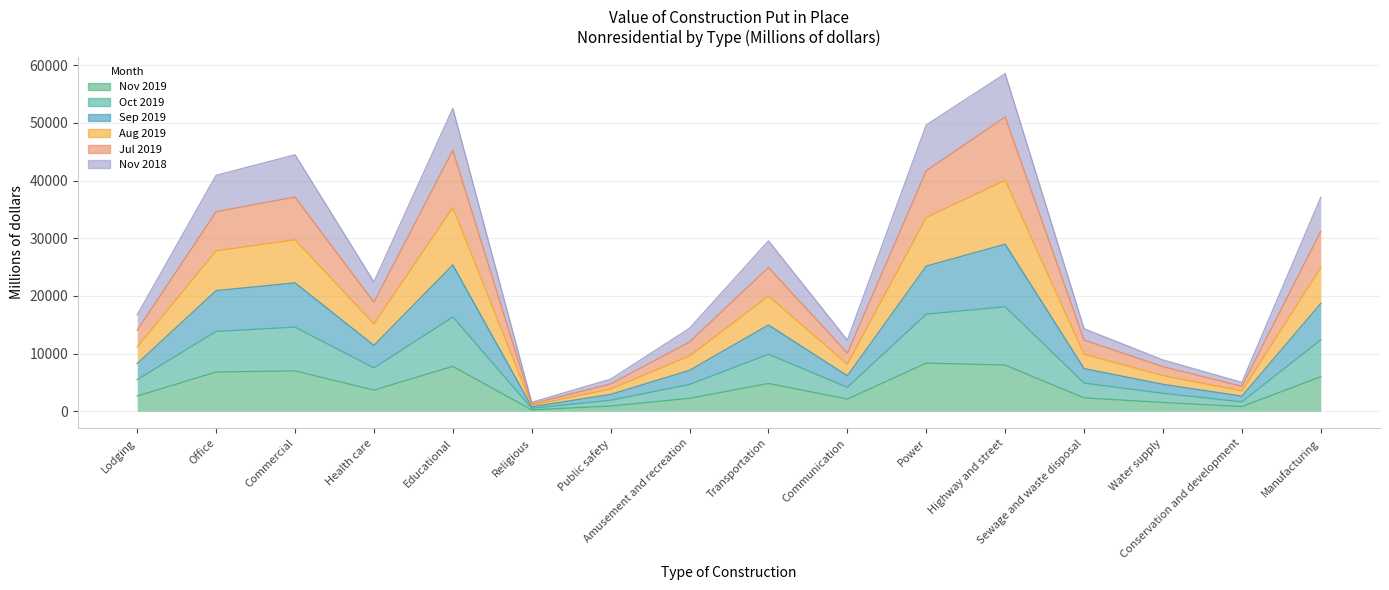

Where is Nov 2019 nearest to the value 4292?

Transportation